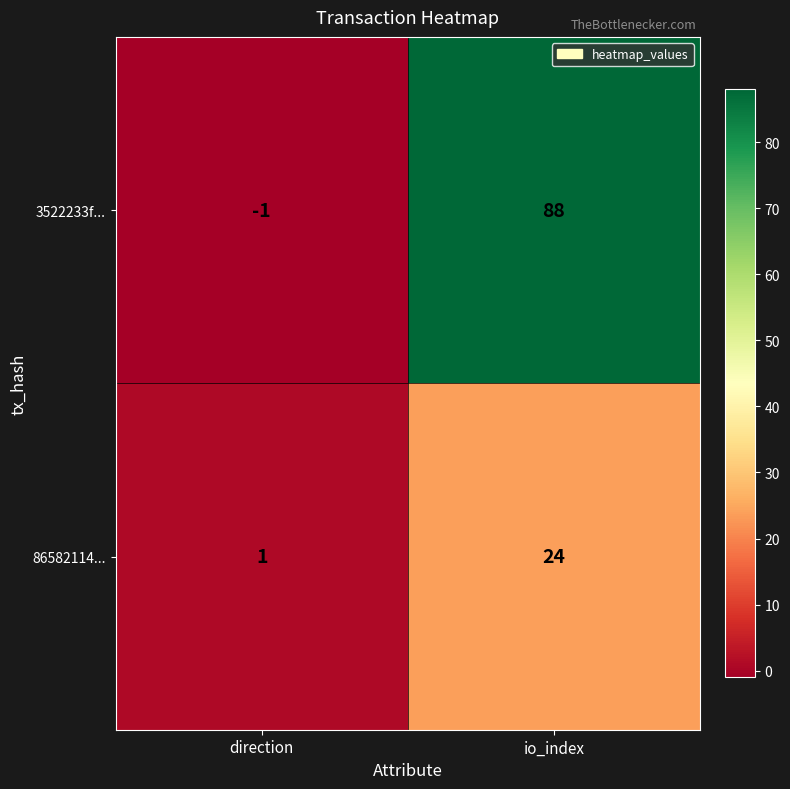

Reading left to right, extract all data points from this chart.

3522233f...: direction=-1	io_index=88
86582114...: direction=1	io_index=24